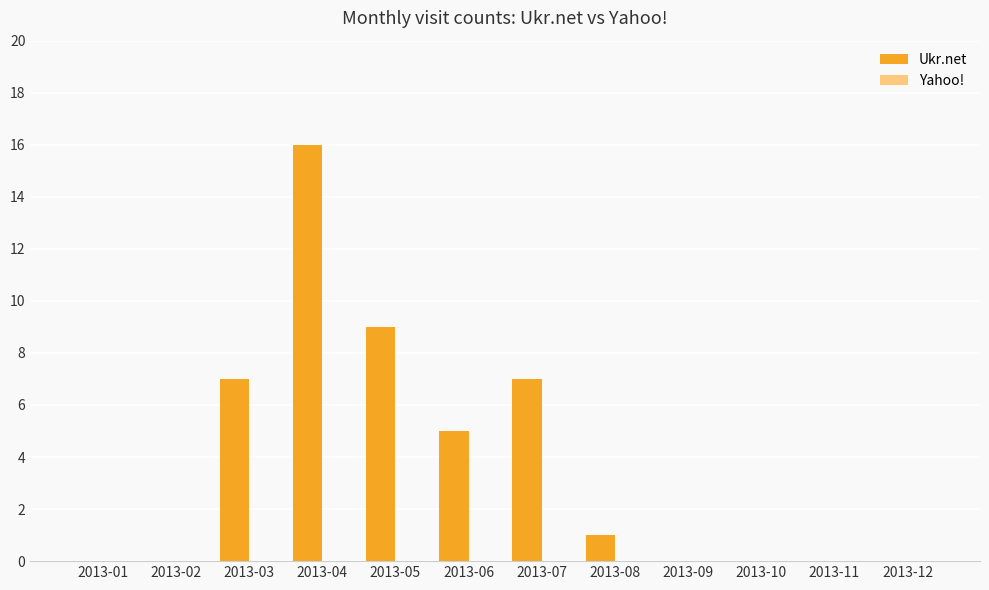

Which category has the highest value across all series?

2013-04